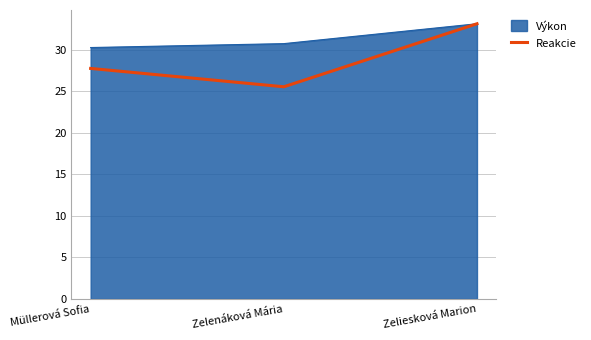

Is the value of Výkon at Zelenáková Mária greater than the value of Reakcie at Müllerová Sofia?

Yes